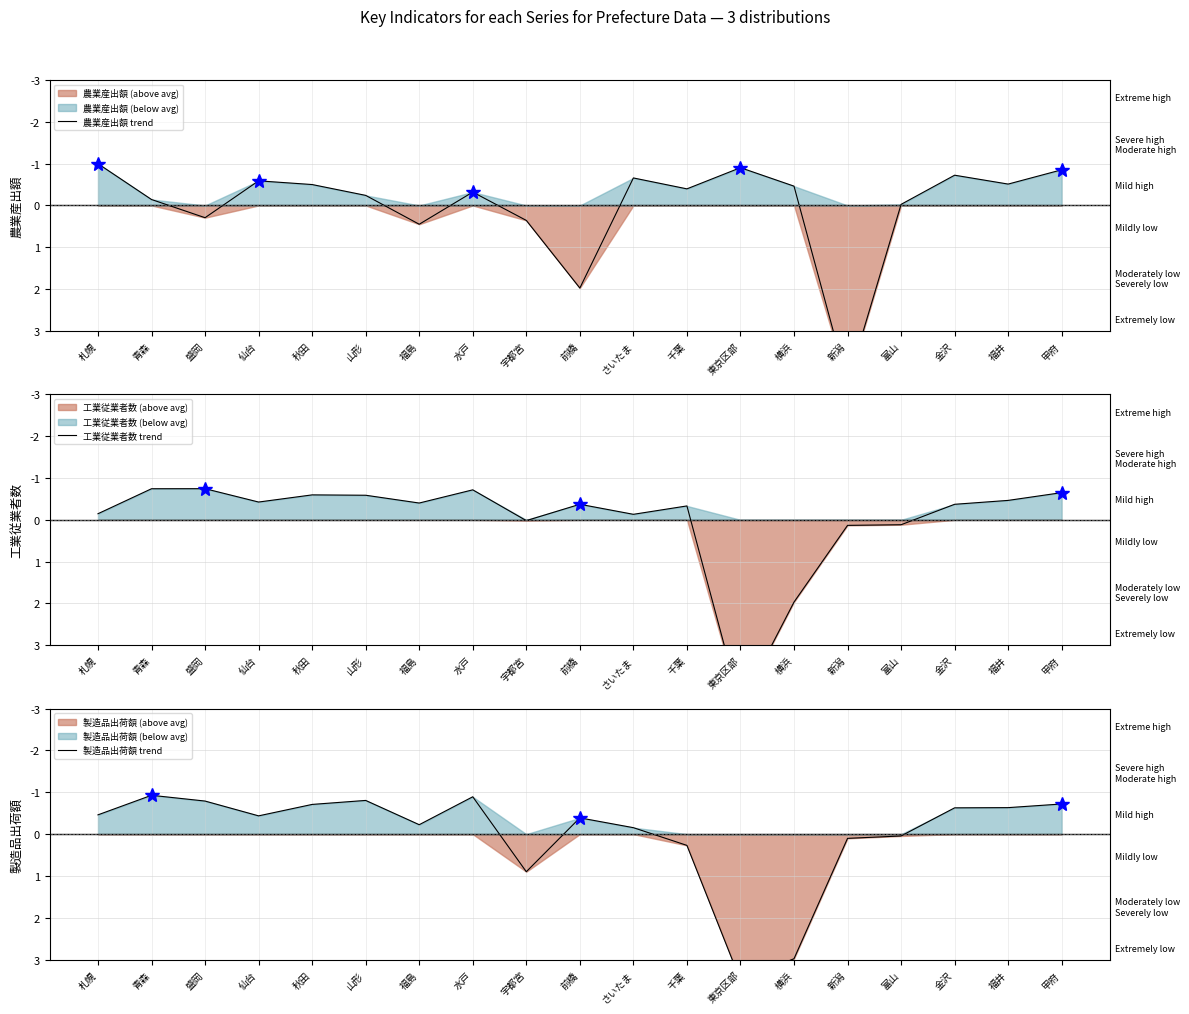

True or false: 工業従業者数 trend has a value of -0.7 at 青森.

True